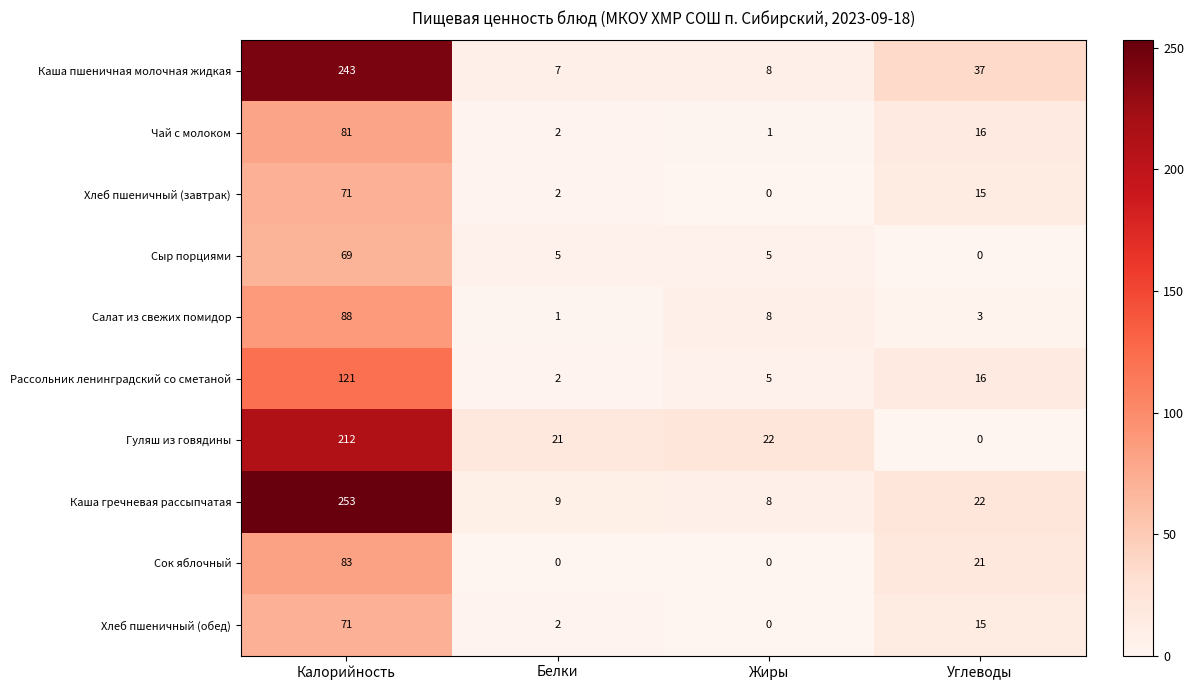

The value of Хлеб пшеничный (обед) at Жиры is -31. True or false?

False